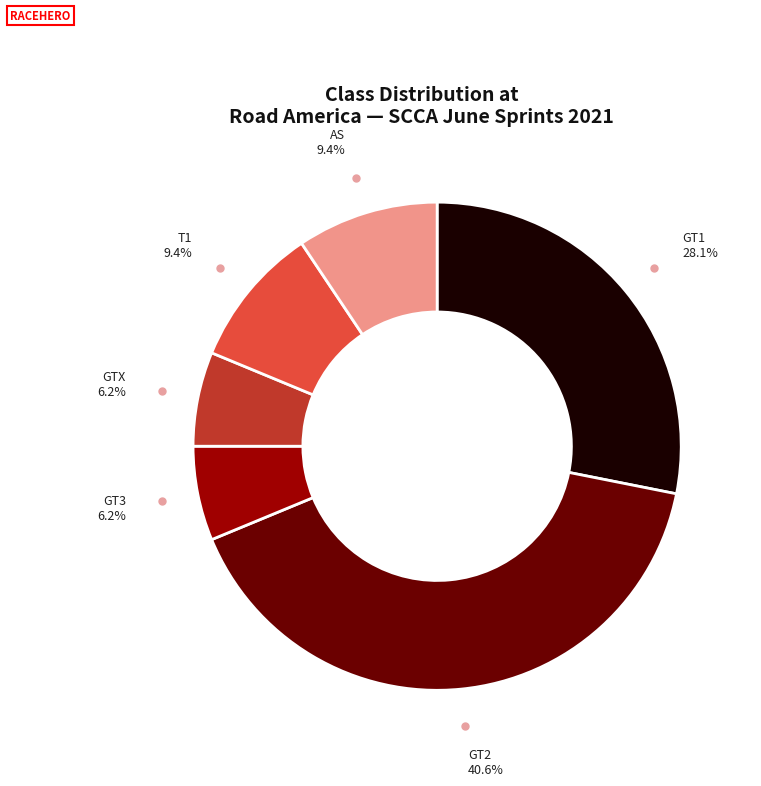

Is there a majority slice in this chart?

No